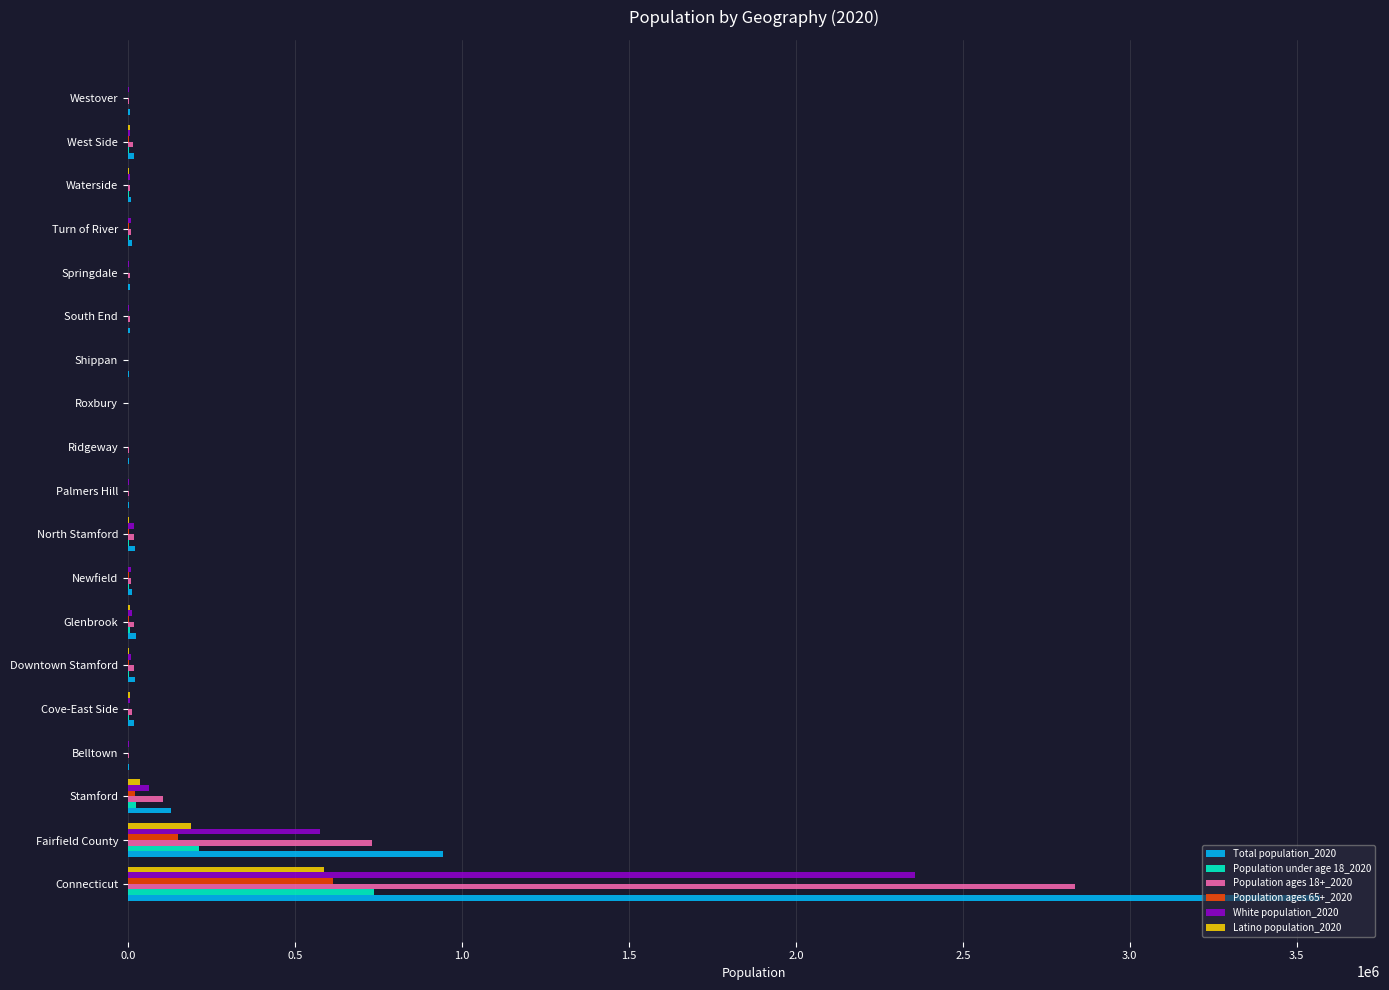

Is it true that Population ages 18+_2020 equals 732162 at Fairfield County?

True